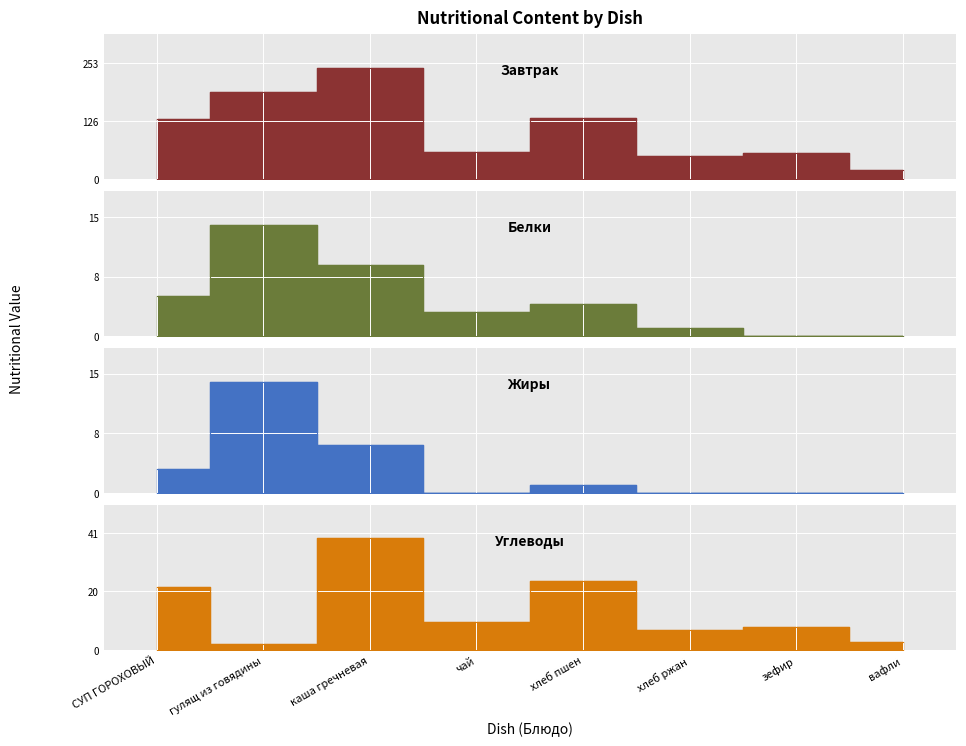

What value does the Углеводы series have at зефир, to the nearest 10?

10